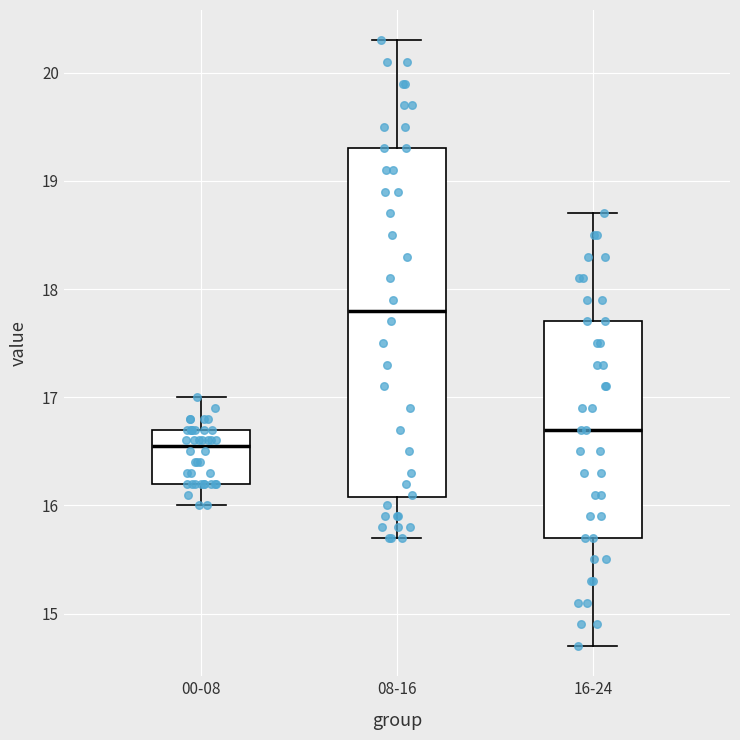

Where does the median line of the box for 08-16 sit on the y-axis? The values are not printed on the chart, so give them approximately, as read against the axis.

17.8